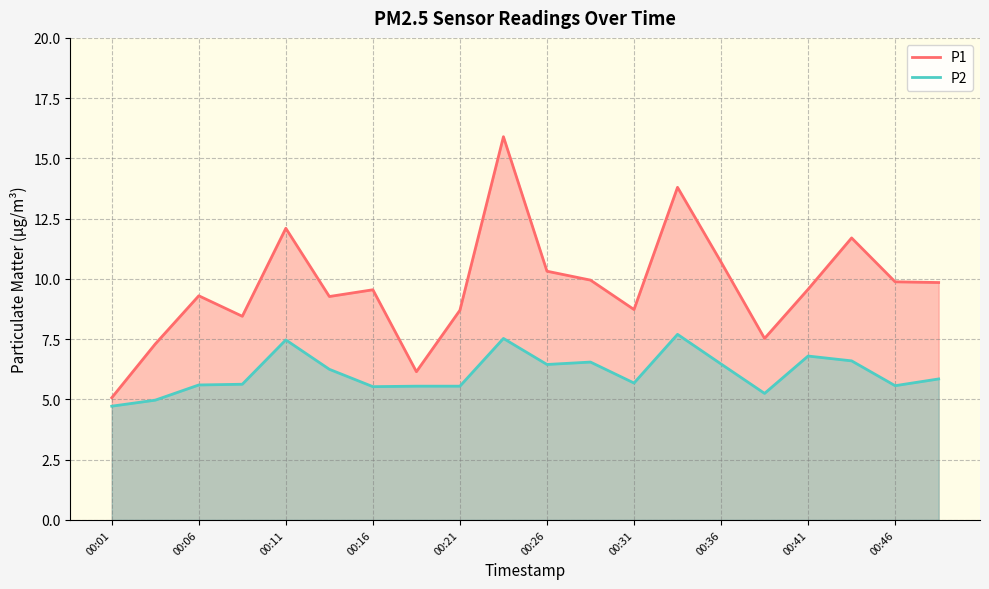

Where does the P1 series first go above 9?

00:06